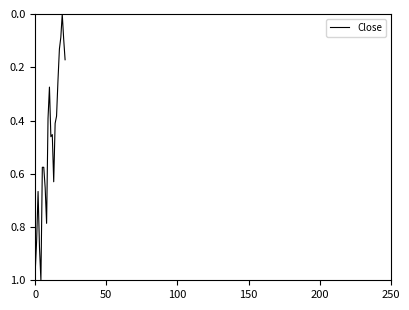

How many interior local valleys (lower than both neighbors) does the data have?

4